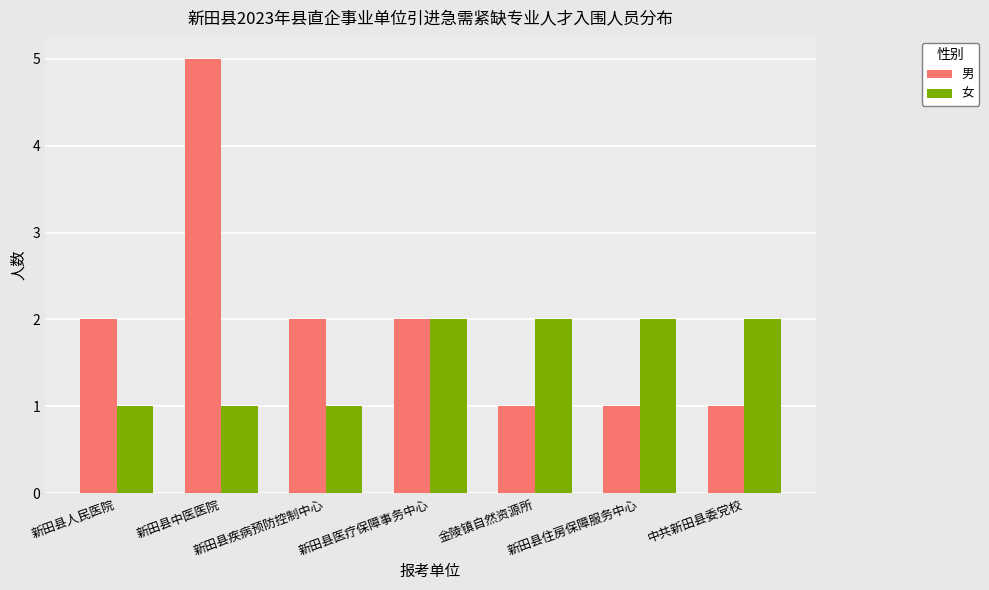

What is the difference between the maximum and minimum values in the 女 series?

1